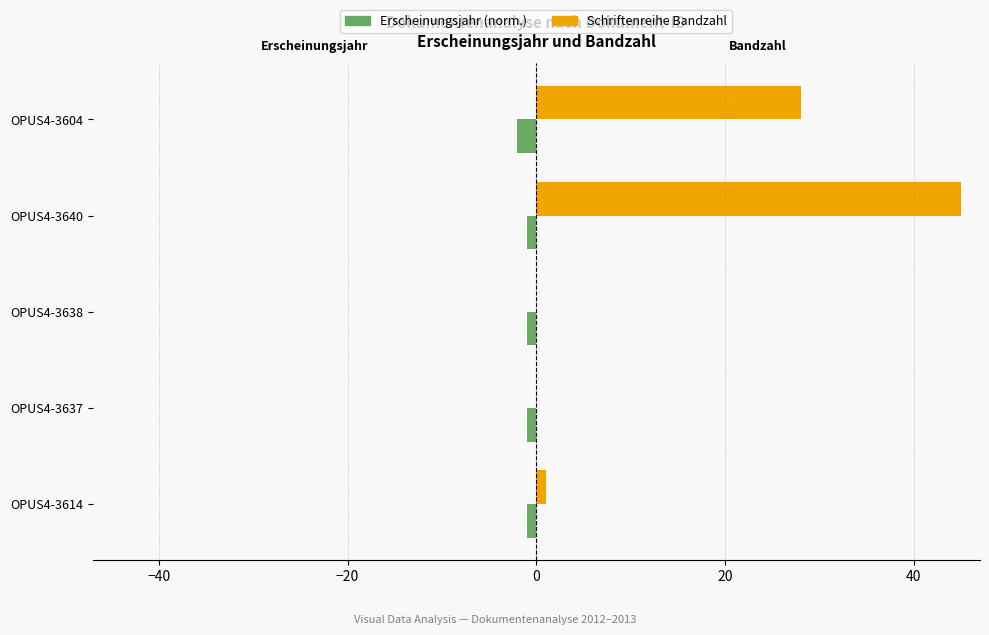

What is the total value across all series at OPUS4-3604?

26